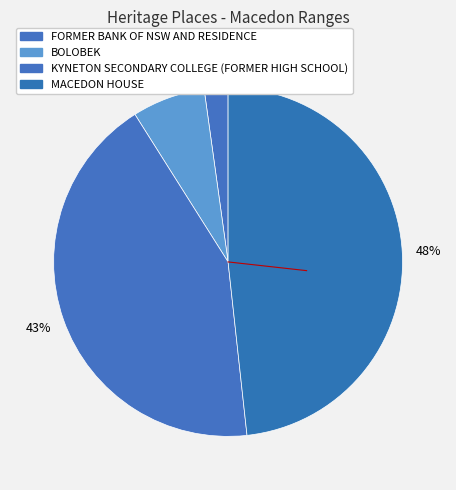

Count the number of slices in the pie.

4